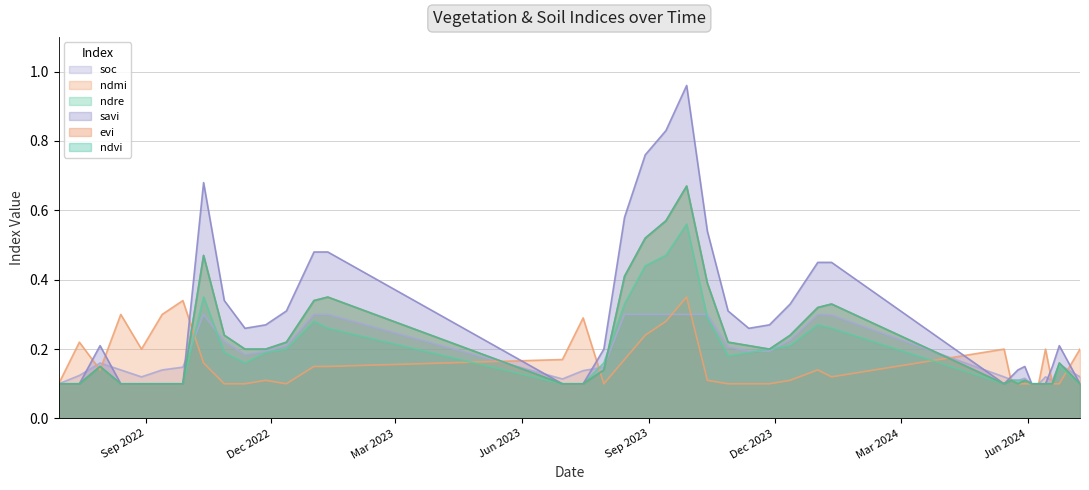

What is the difference between the maximum and minimum values in the soc series?

0.2